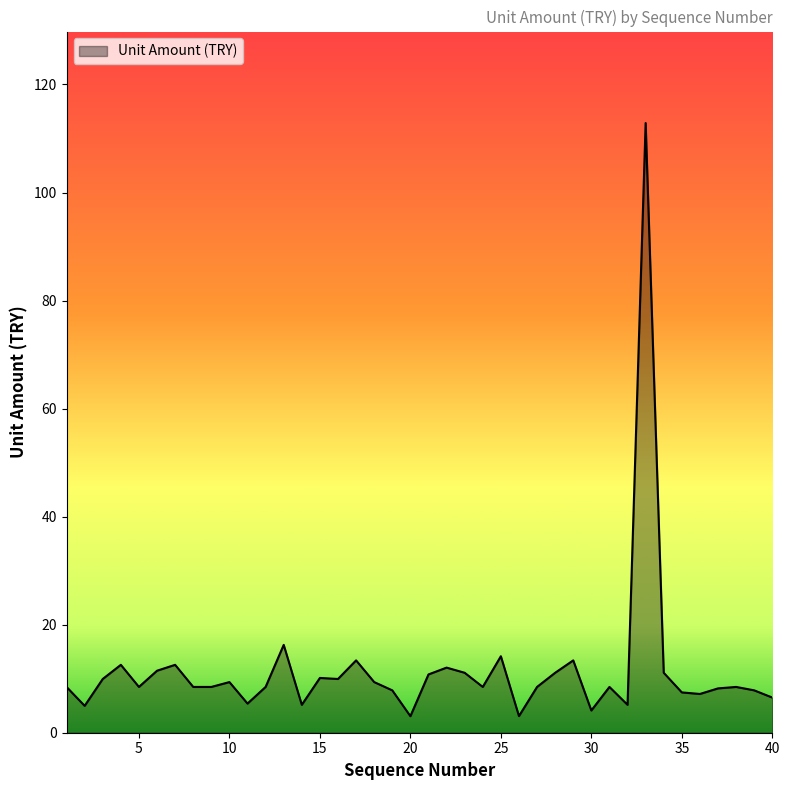

What is the greatest value displayed?

112.9